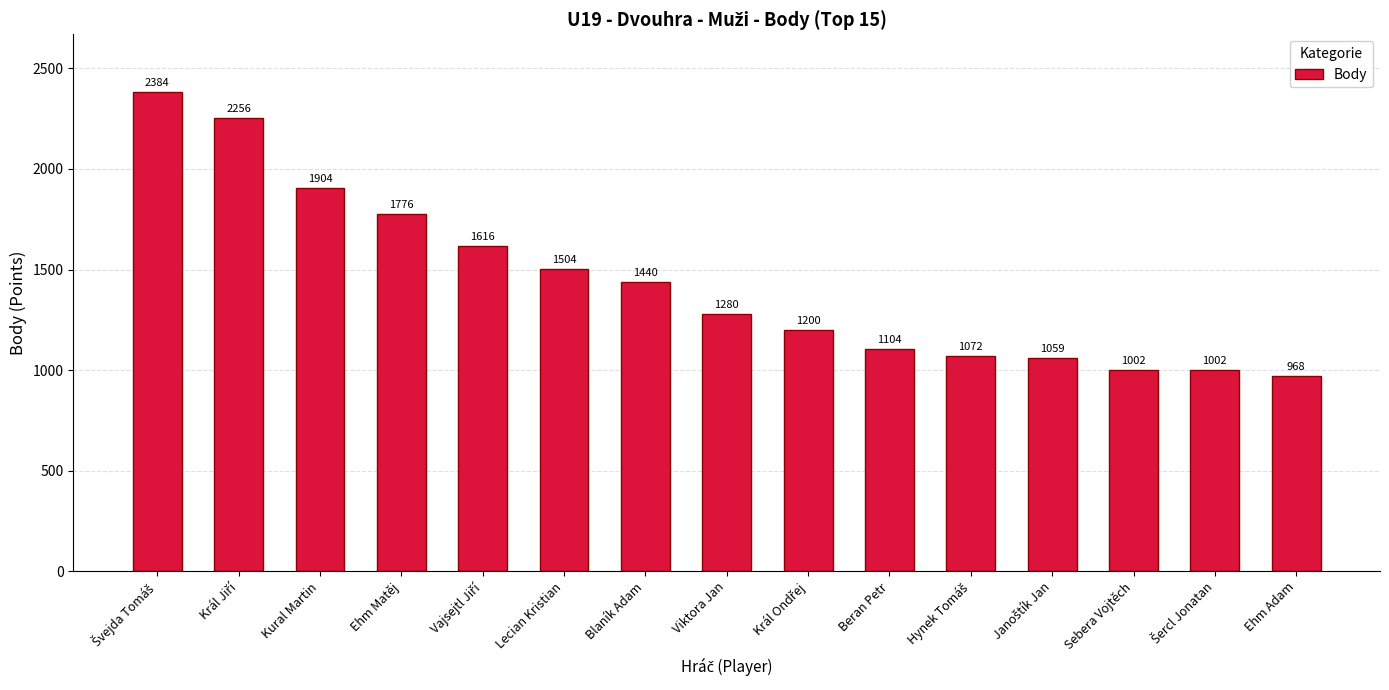

What is the change in value from Lecian Kristian to Beran Petr?

-400